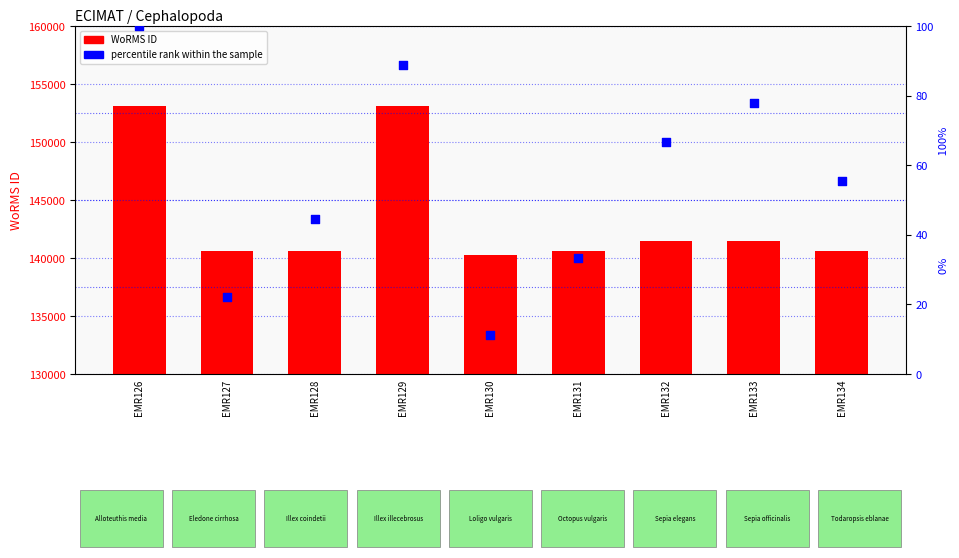

At which category is the sum across all series the highest?

EMR126